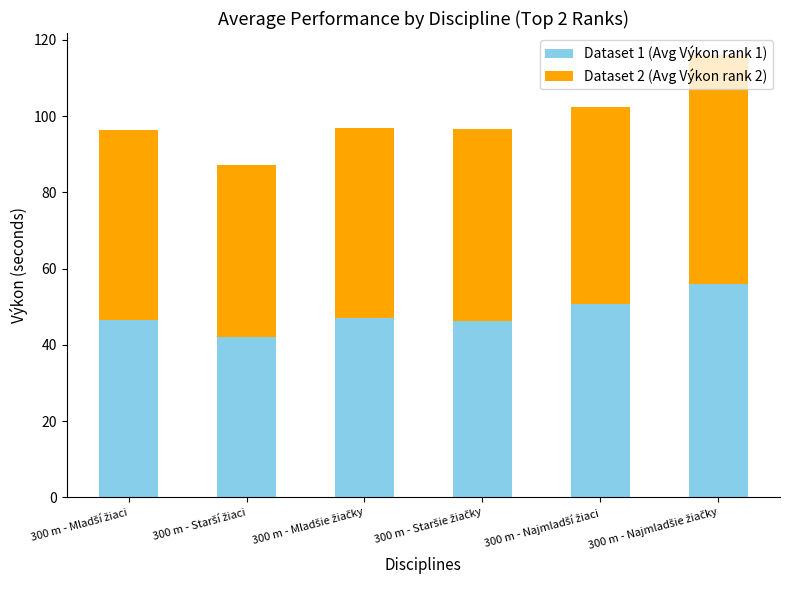

What is the minimum value for Dataset 1 (Avg Výkon rank 1)?

42.0